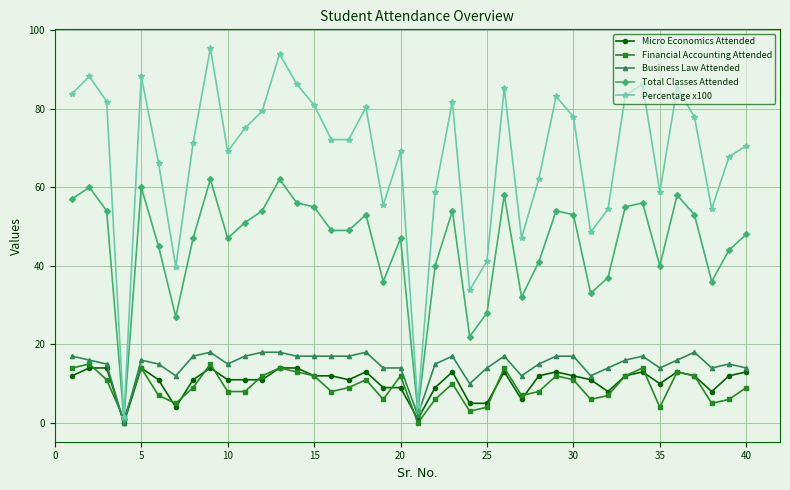

Which series has the largest range (max minus min)?

Percentage x100